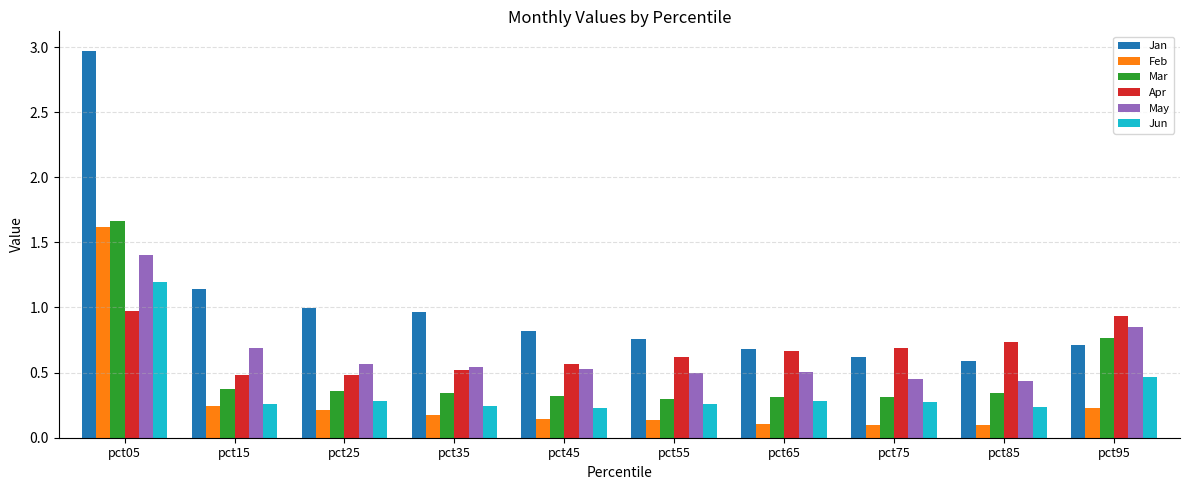

Which series has the largest range (max minus min)?

Jan